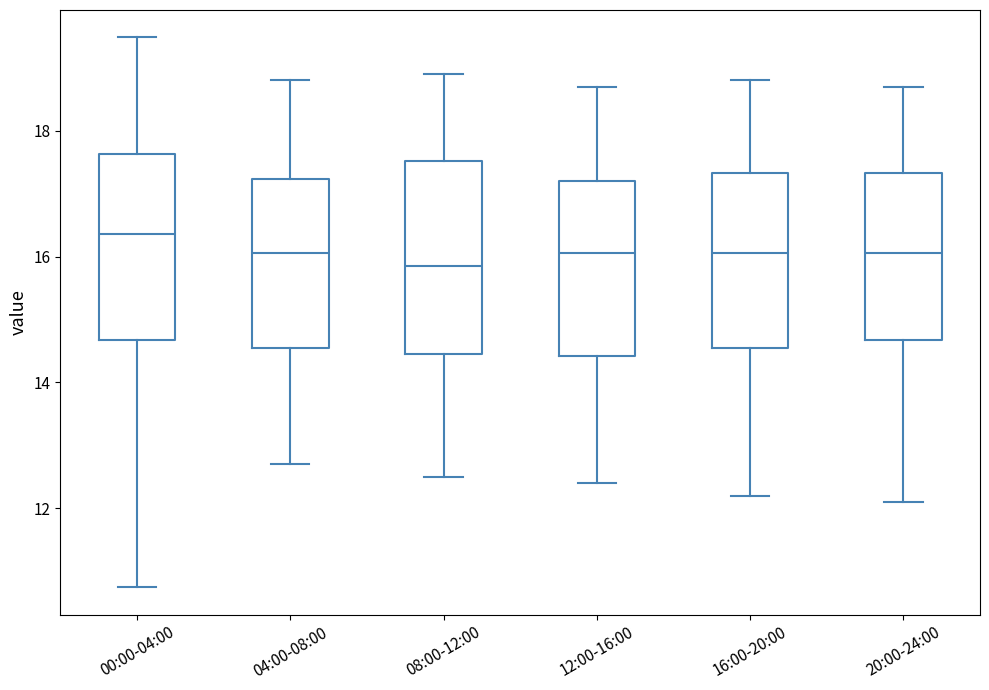

Where does the upper whisker of the box for 20:00-24:00 end on the y-axis? The values are not printed on the chart, so give them approximately, as read against the axis.

18.8